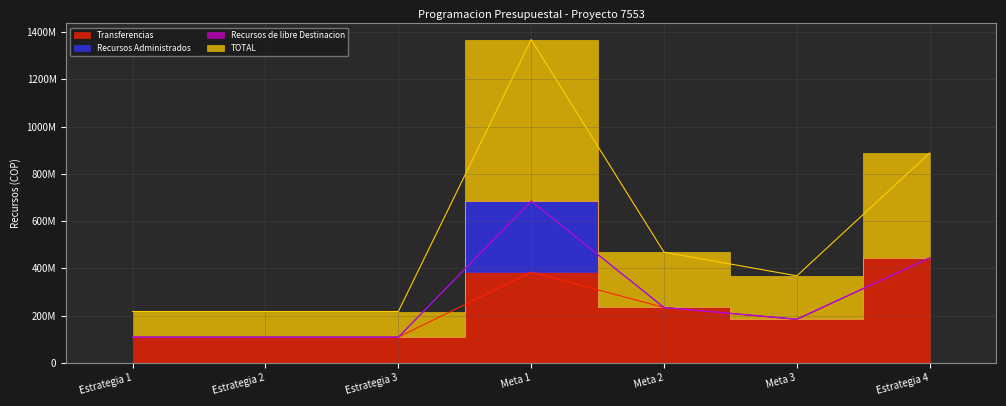

Which label corresponds to the smallest value in the chart?

Estrategia 1